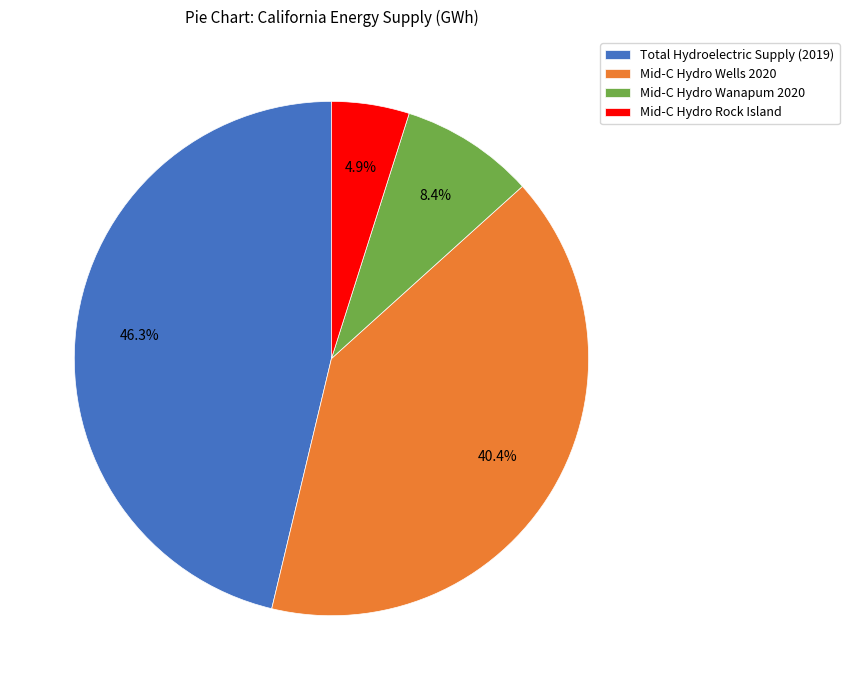

To the nearest percent, what is the average slice percentage?

25%